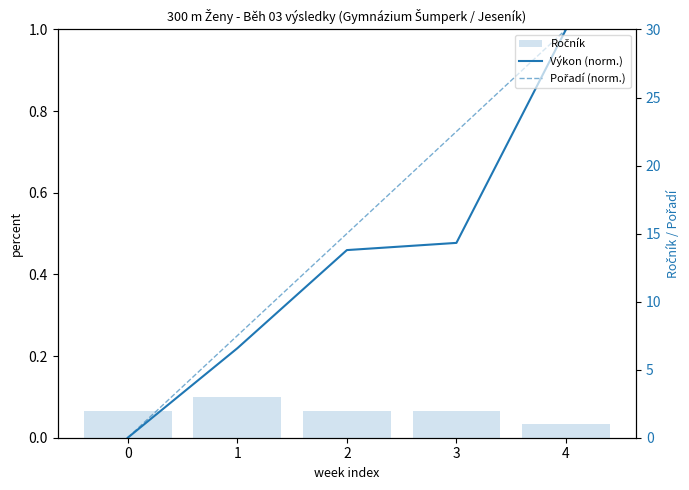

What is the average value of the Výkon (norm.) series?

0.4